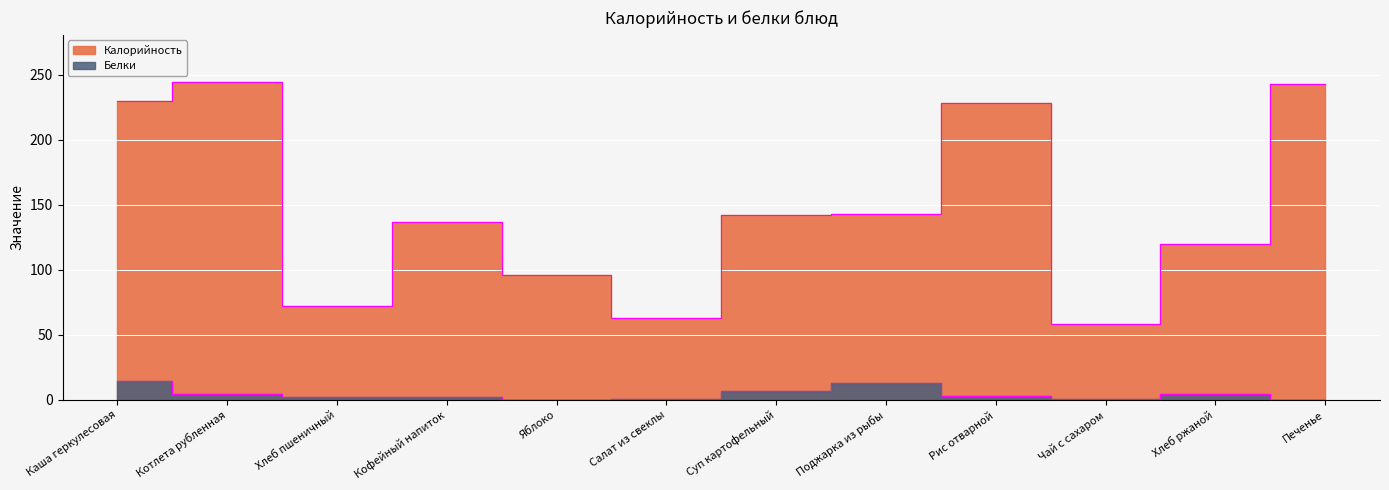

Is it true that Калорийность equals 76.6 at Чай с сахаром?

False